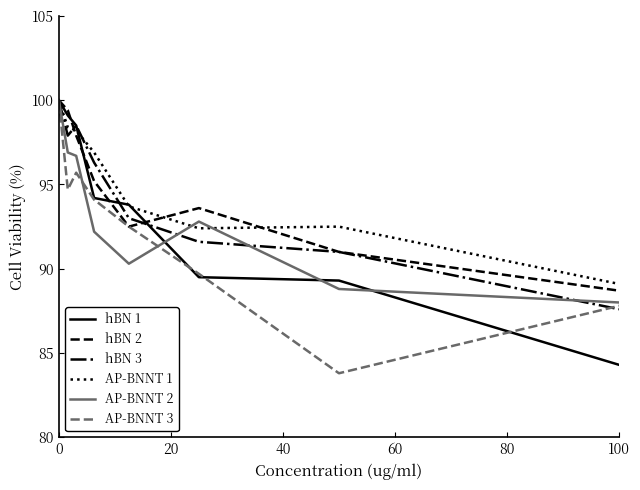

What is the smallest value displayed?

83.8